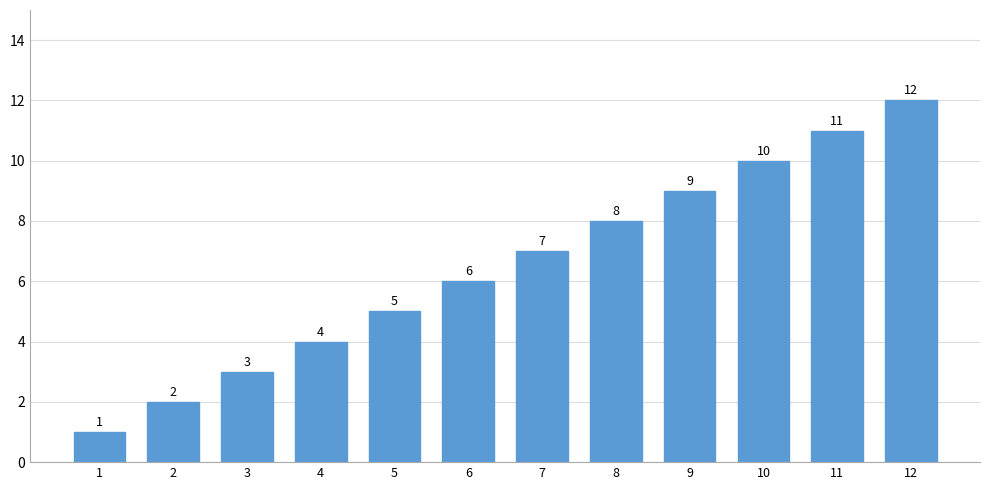

List the labels in order of value, largest first.

12, 11, 10, 9, 8, 7, 6, 5, 4, 3, 2, 1